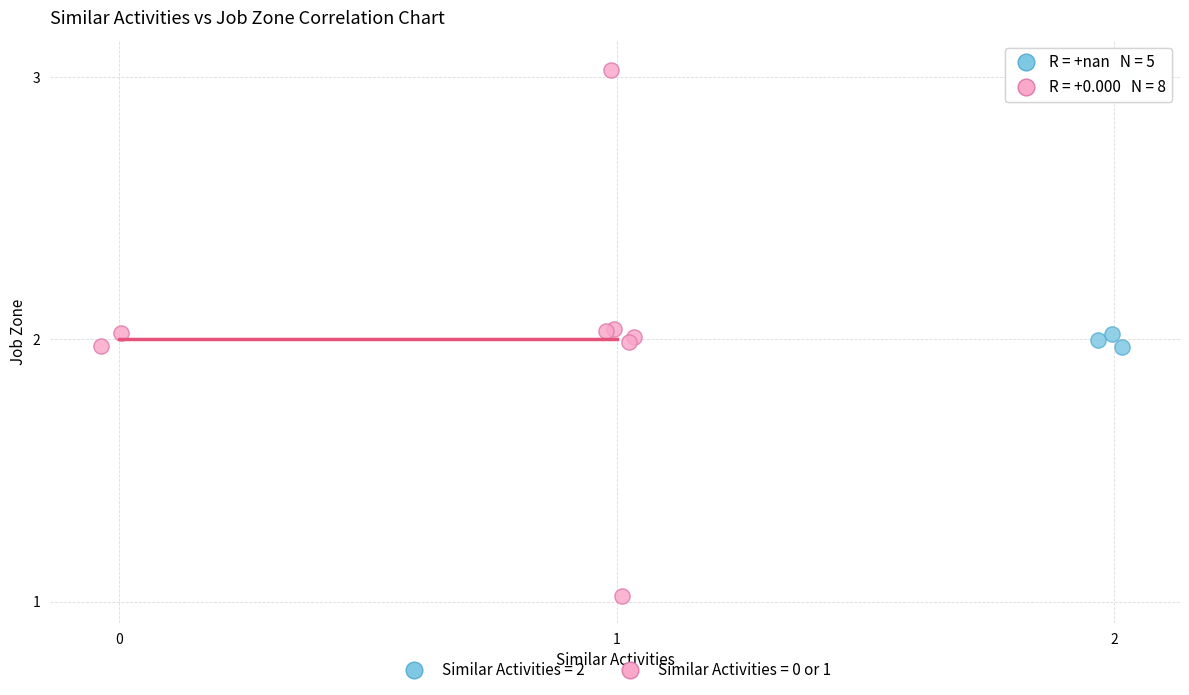

Which series reaches the minimum Y coordinate?

Similar Activities = 0 or 1